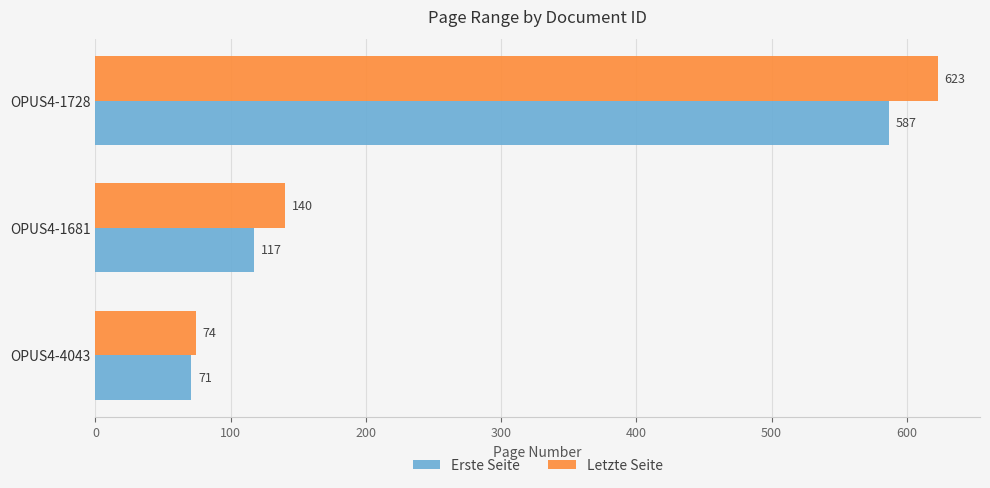

List the series in order of their overall mean, highest first.

Letzte Seite, Erste Seite